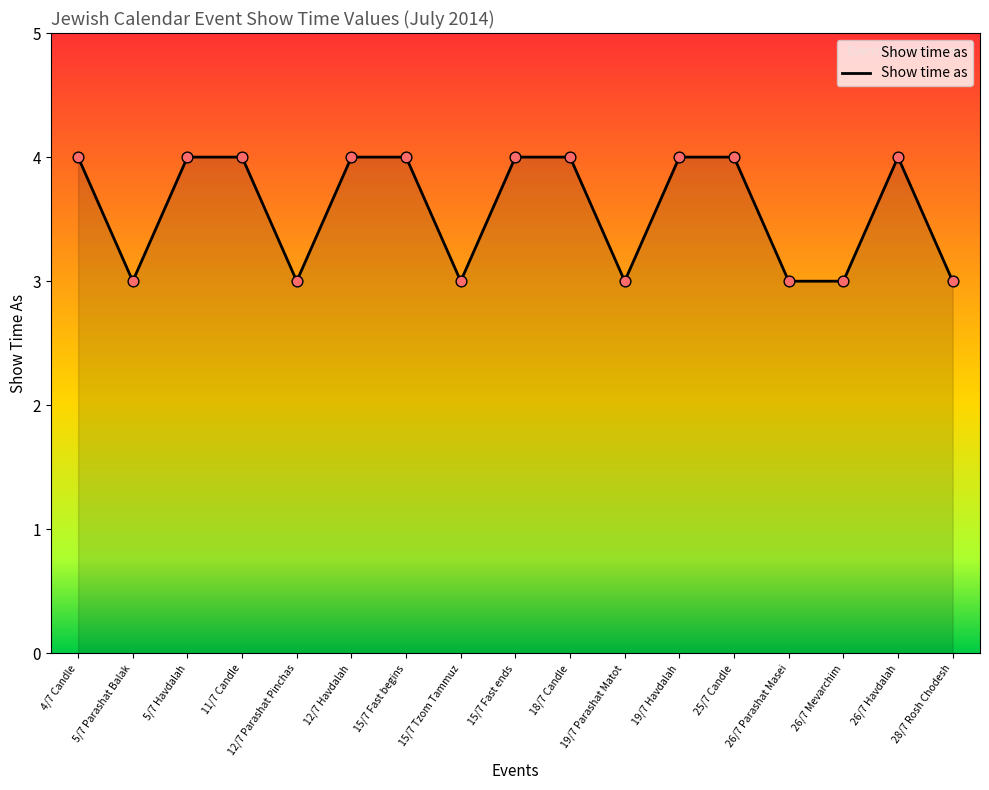

Which has a higher value, 5/7 Parashat Balak or 26/7 Havdalah?

26/7 Havdalah